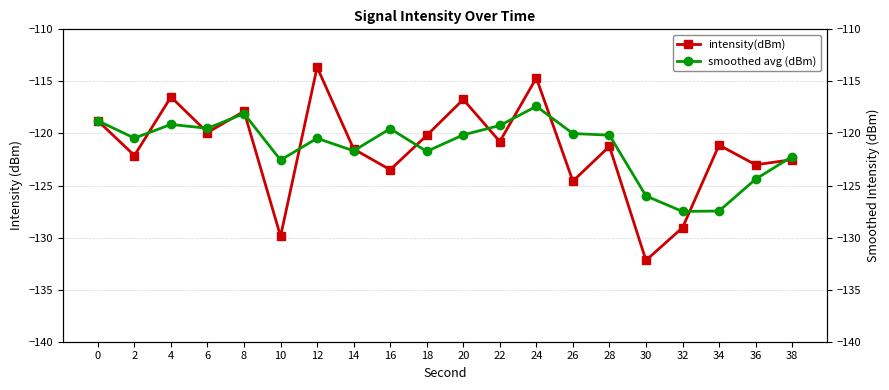

Rank the series by their maximum value, from lowest to highest.

smoothed avg (dBm), intensity(dBm)